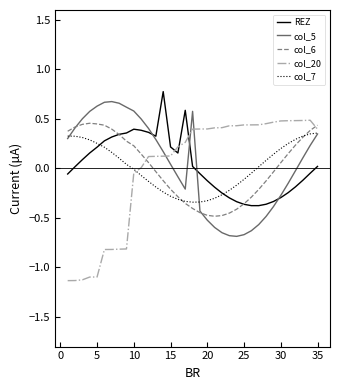

What is the greatest value displayed?

0.8